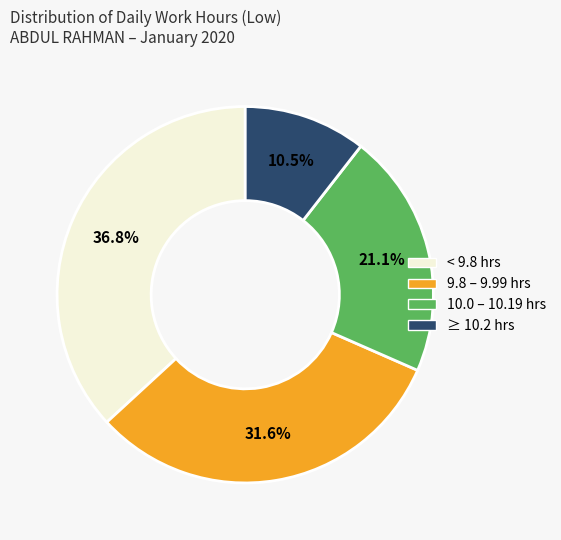

What is the smallest slice in the pie chart?

≥ 10.2 hrs